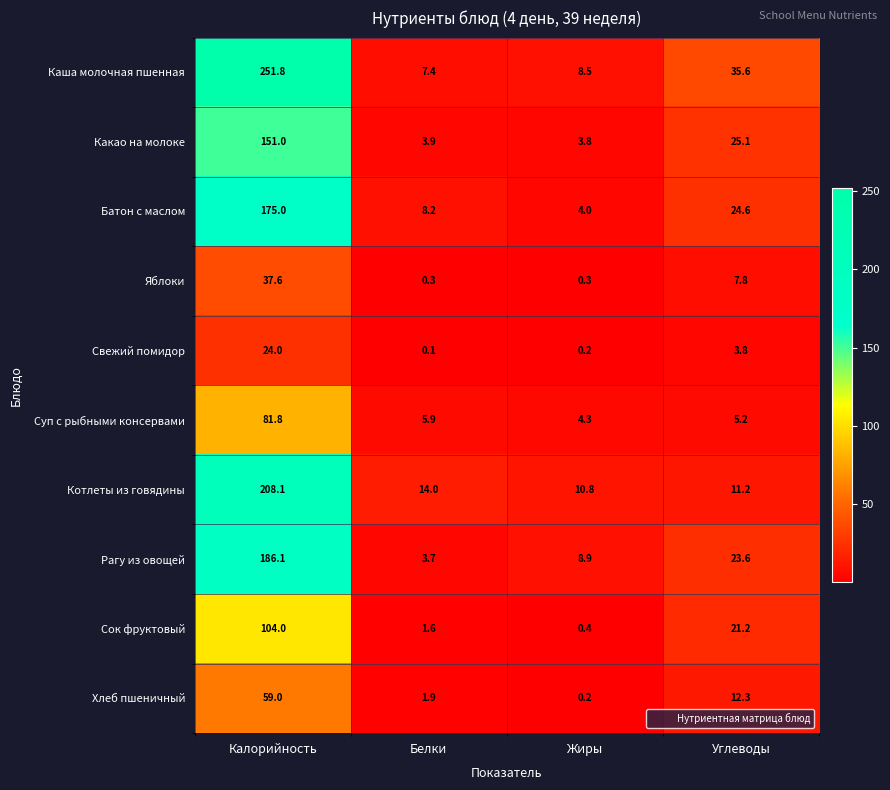

At Углеводы, list the series in order from largest to smallest.

Каша молочная пшенная, Какао на молоке, Батон с маслом, Рагу из овощей, Сок фруктовый, Хлеб пшеничный, Котлеты из говядины, Яблоки, Суп с рыбными консервами, Свежий помидор